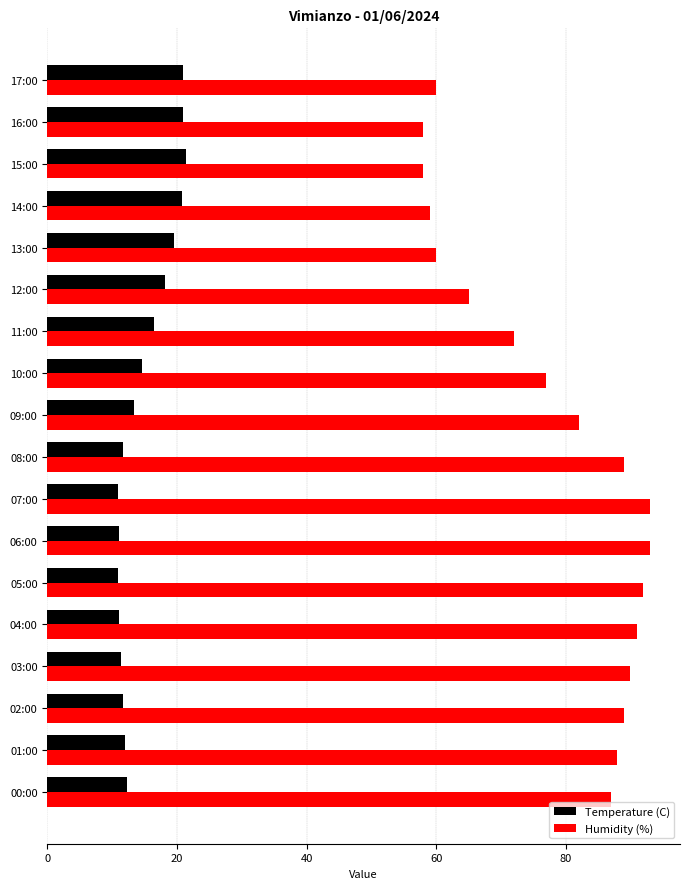

List the series in order of their overall mean, highest first.

Humidity (%), Temperature (C)